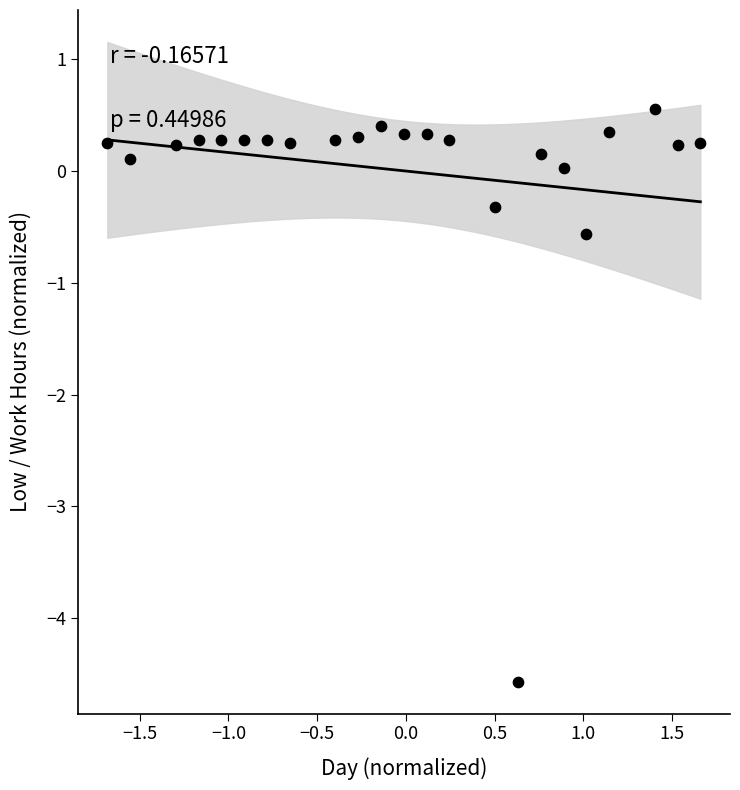

What Y value in the scatter plot is closest to -2?

-0.6